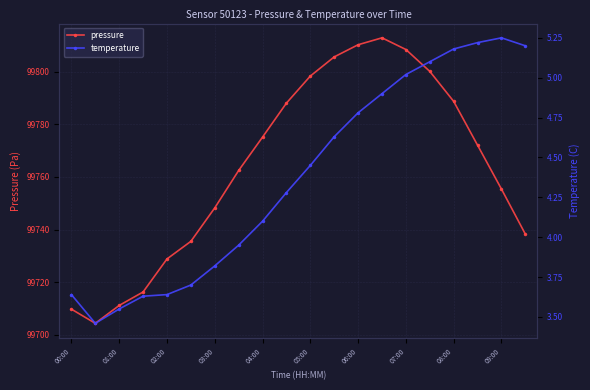

Rank the series by their average value, from highest to lowest.

pressure, temperature